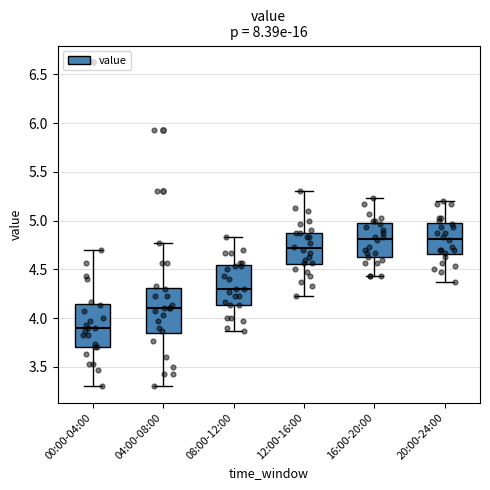

Where does the median line of the box for 12:00-16:00 sit on the y-axis? The values are not printed on the chart, so give them approximately, as read against the axis.

4.70